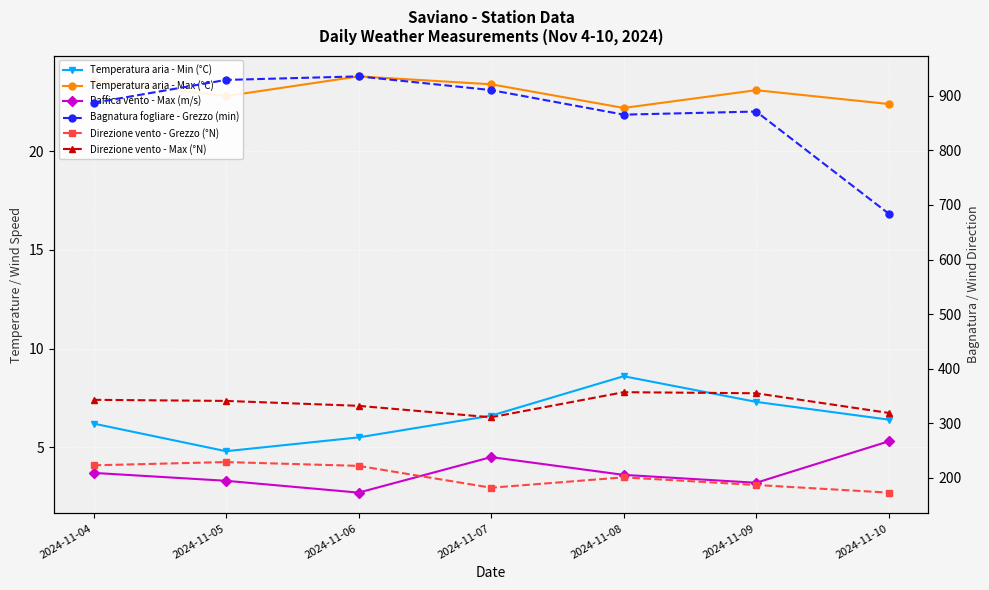

Between 2024-11-08 and 2024-11-10, which series saw the biggest shift?

Bagnatura fogliare - Grezzo (min)